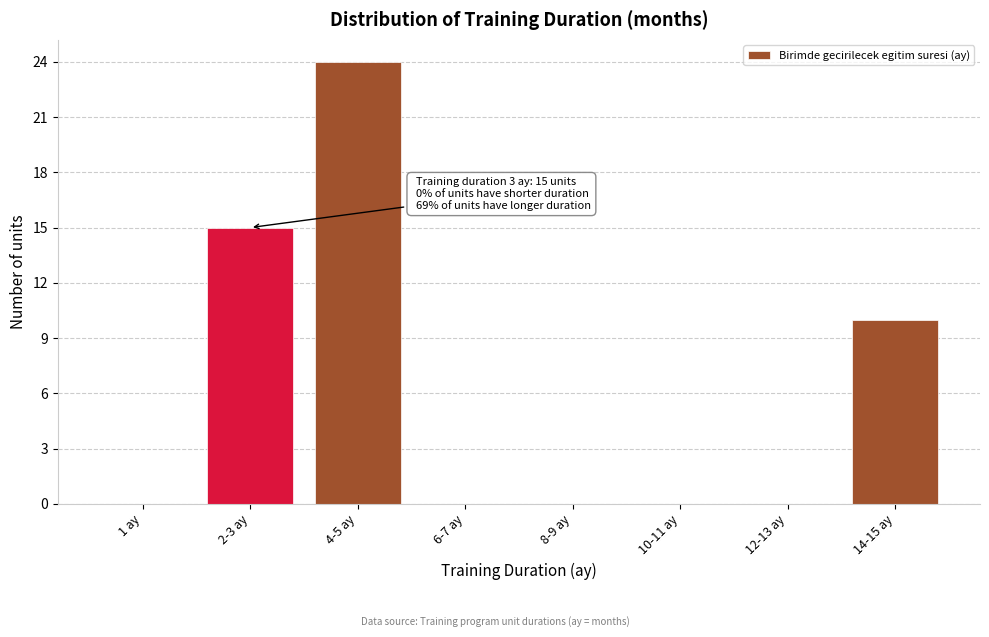

Reading left to right, list all the values displayed in this chart.

1 ay=0	2-3 ay=15	4-5 ay=24	6-7 ay=0	8-9 ay=0	10-11 ay=0	12-13 ay=0	14-15 ay=10